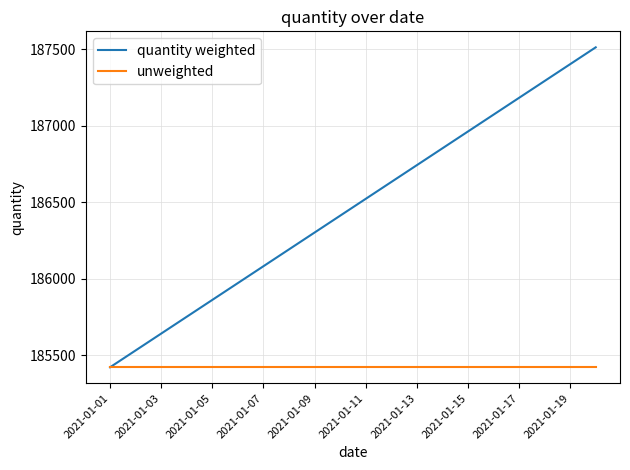

What is the maximum value for unweighted?

185423